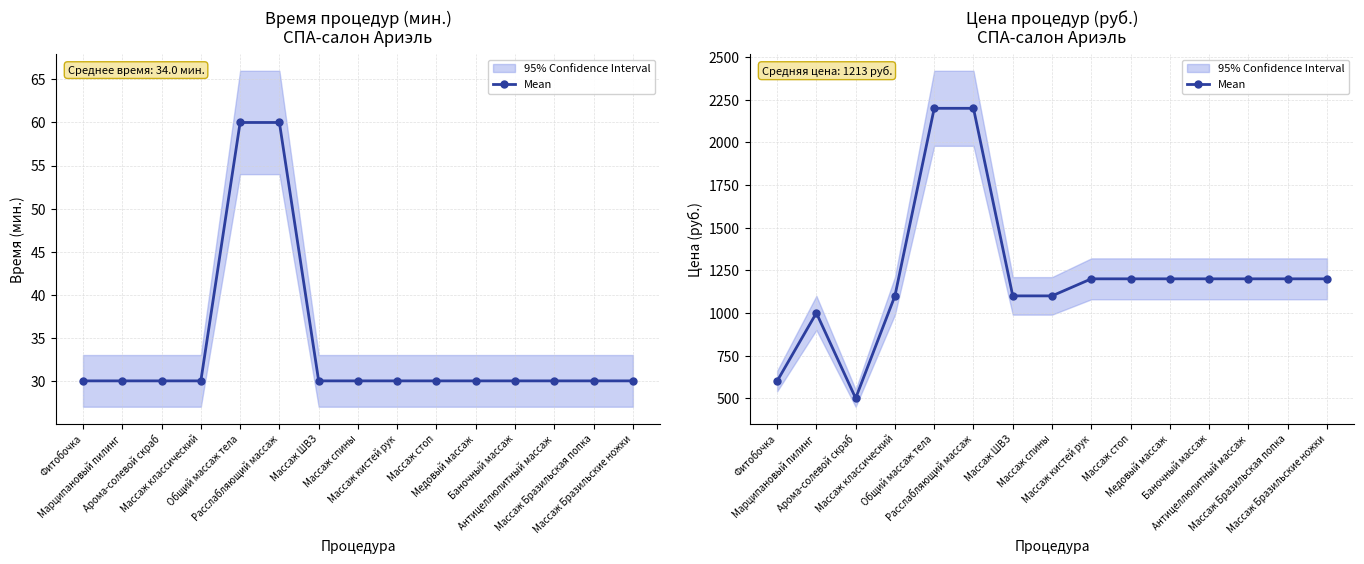

What is the change in value from Марципановый пилинг to Антицеллюлитный массаж?

+200